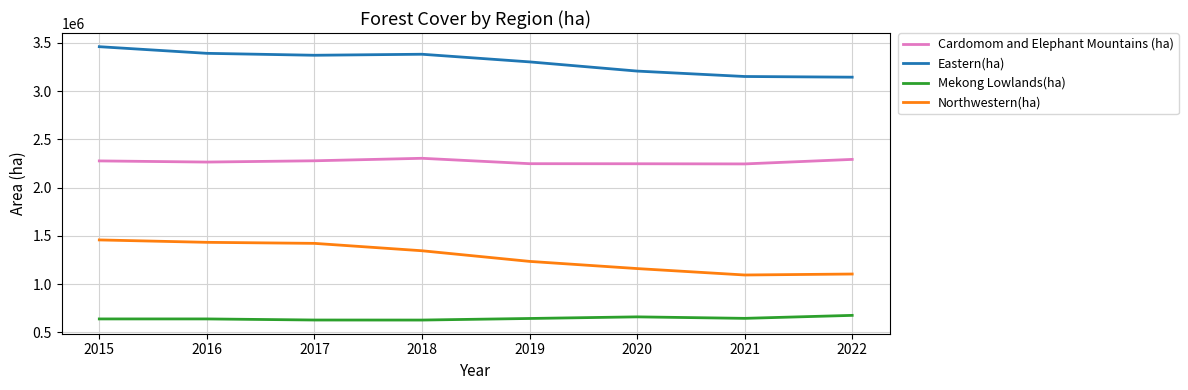

True or false: Cardomom and Elephant Mountains (ha) and Eastern(ha) cross at least once.

False